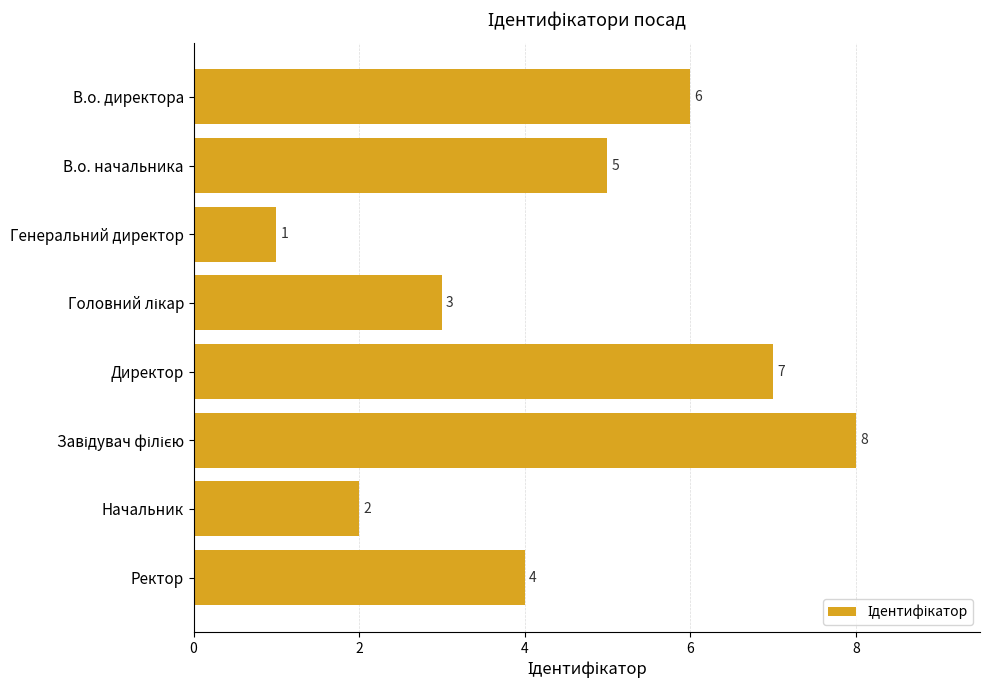

What is the greatest value displayed?

8